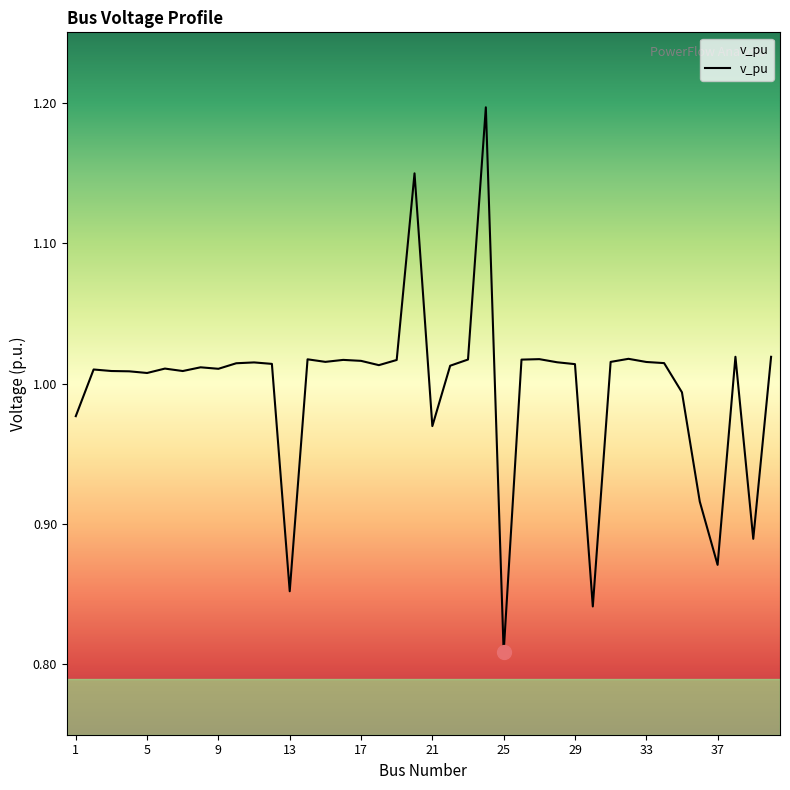

What is the maximum value shown in the chart?

1.2